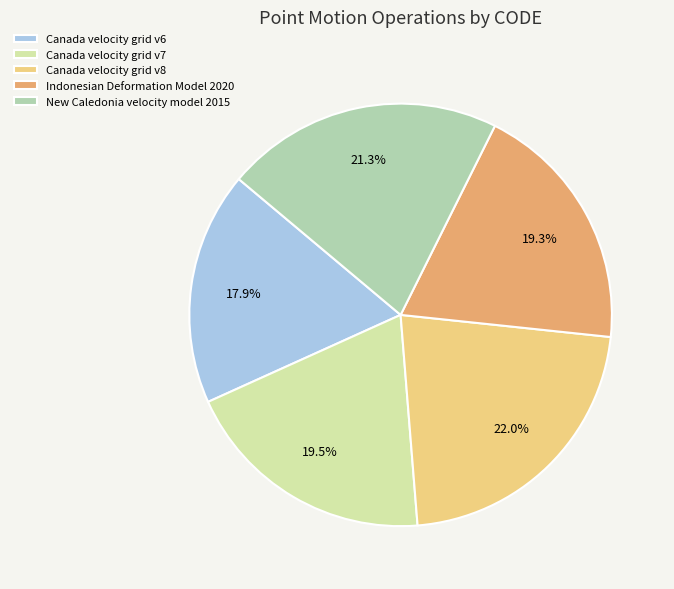

Approximately how many times larger is the value at Canada velocity grid v7 compared to Indonesian Deformation Model 2020?

1.0